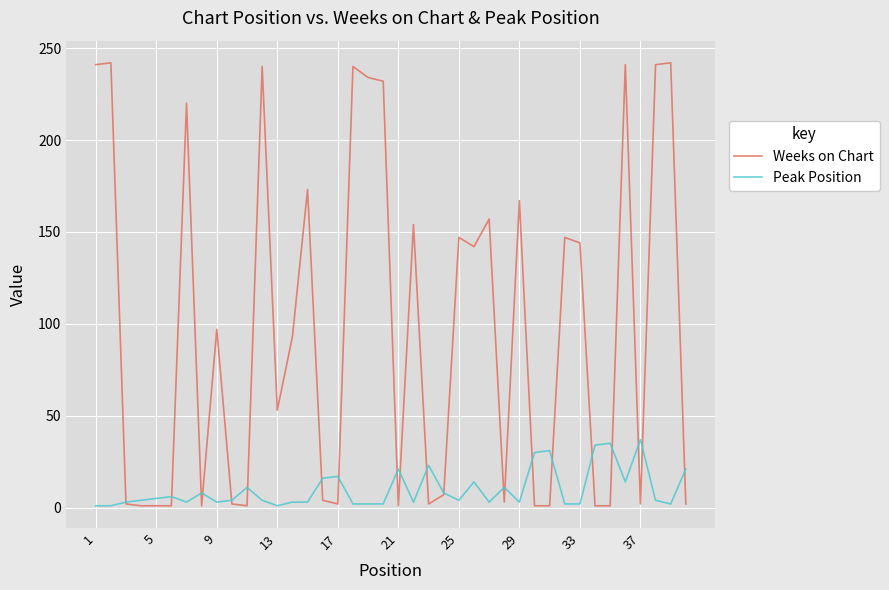

What is the difference between the maximum and minimum values in the Weeks on Chart series?

241